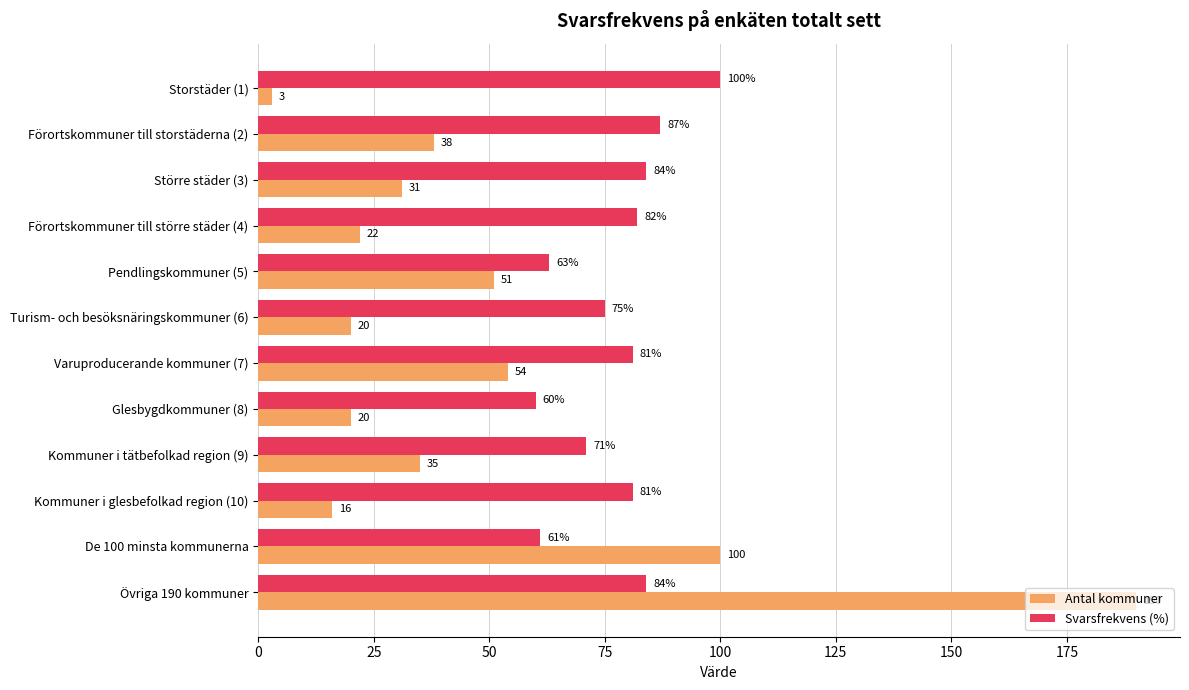

What is the maximum value for Antal kommuner?

190